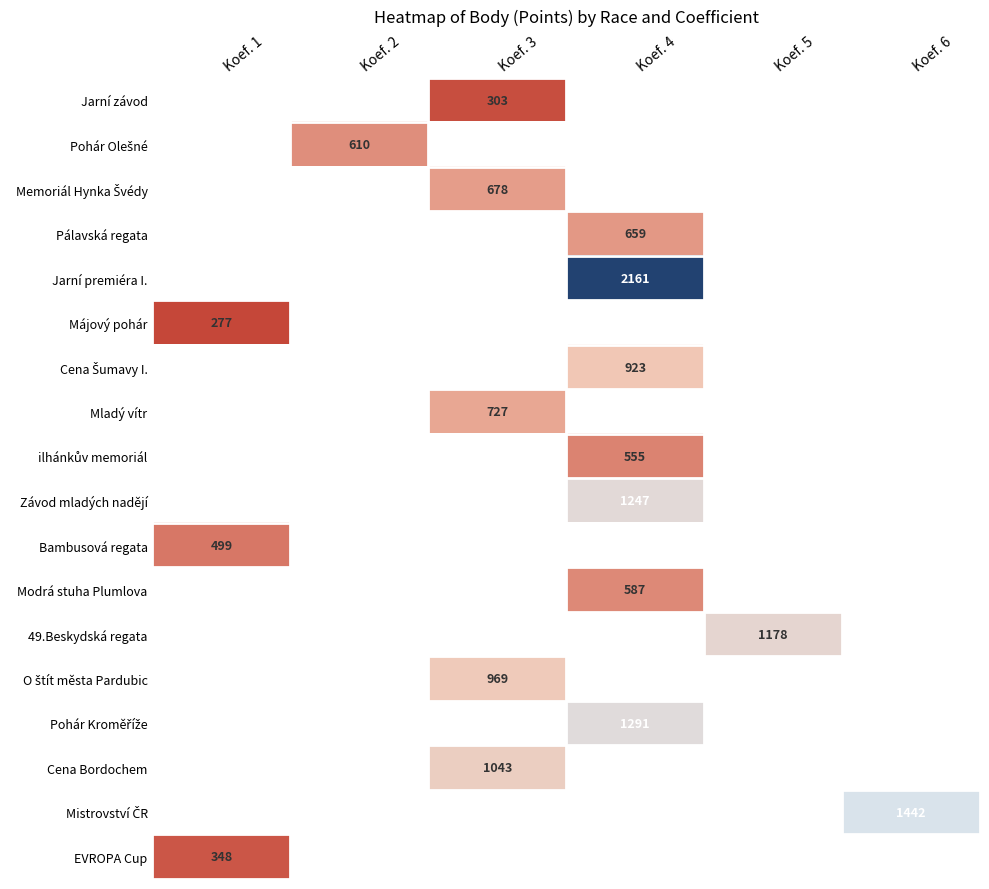

The Závod mladých nadějí series shows 1247 at Koef. 4. True or false?

True